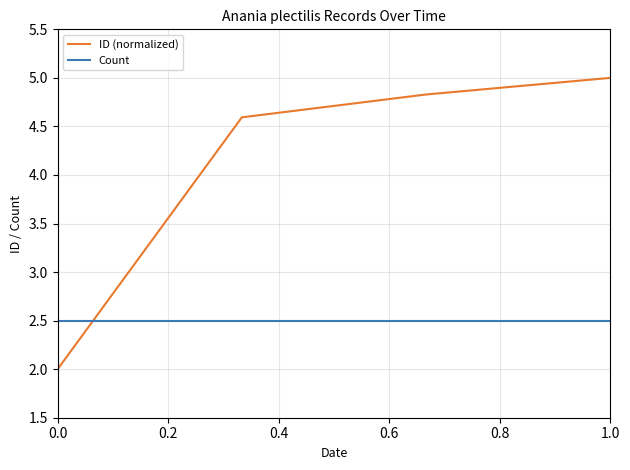

How many times do Count and ID (normalized) cross each other?

1